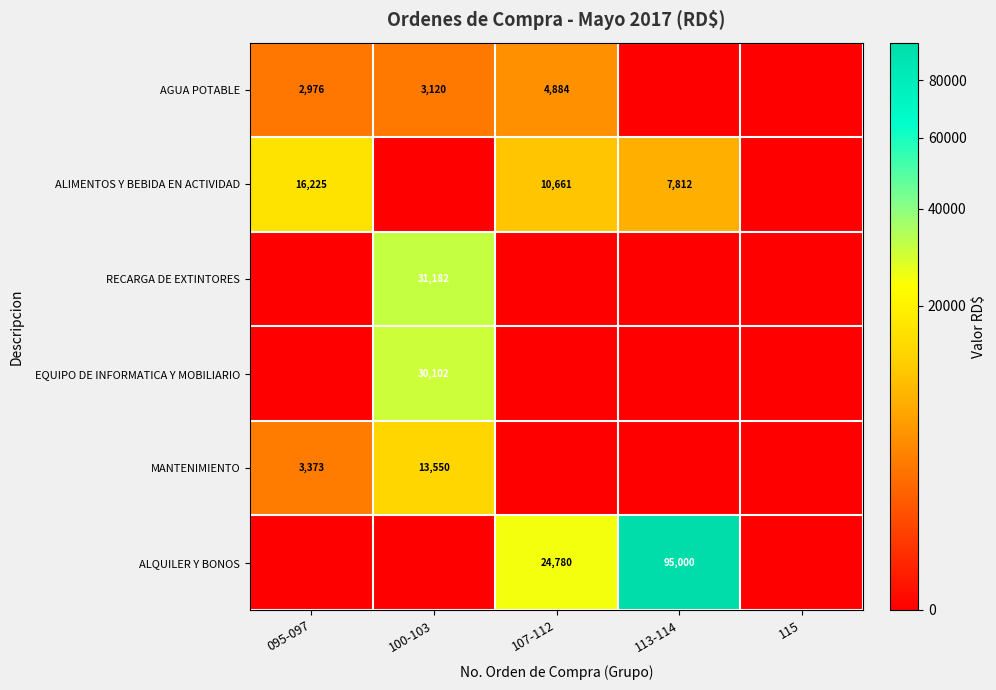

Count the number of categories in the chart.

5